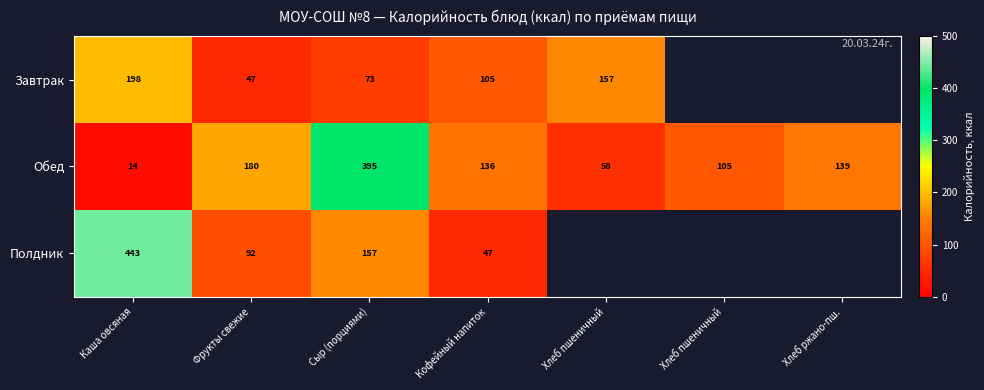

How many distinct data groups are displayed?

3